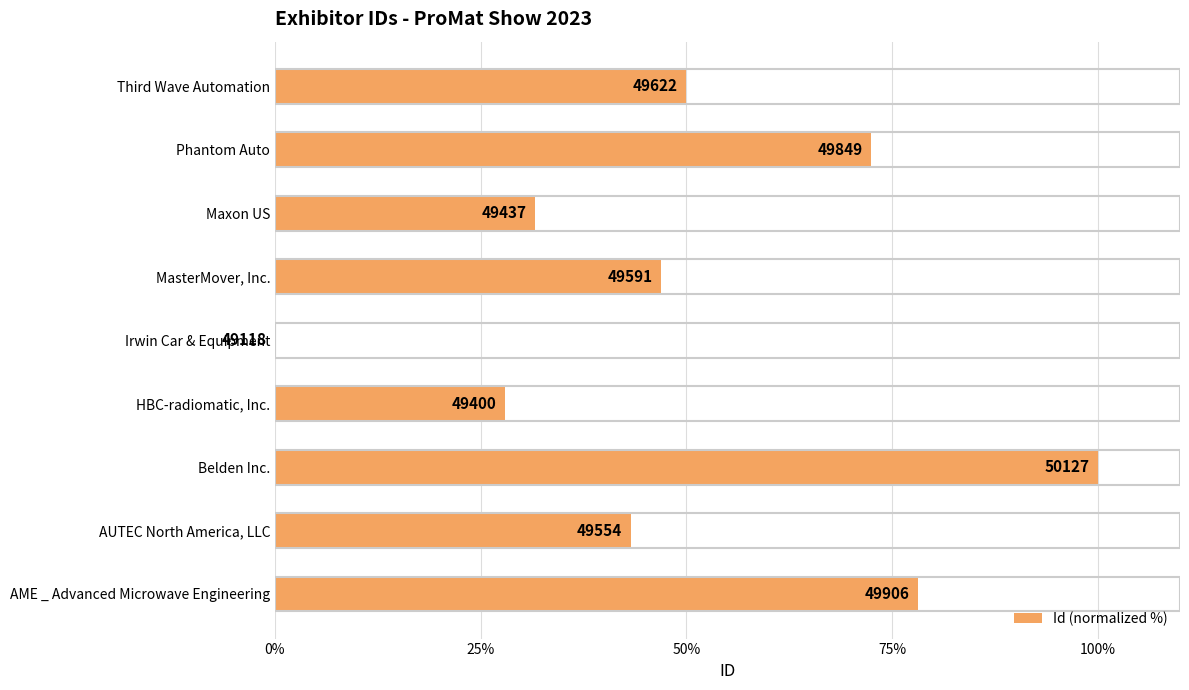

What is the maximum value shown in the chart?

100.0